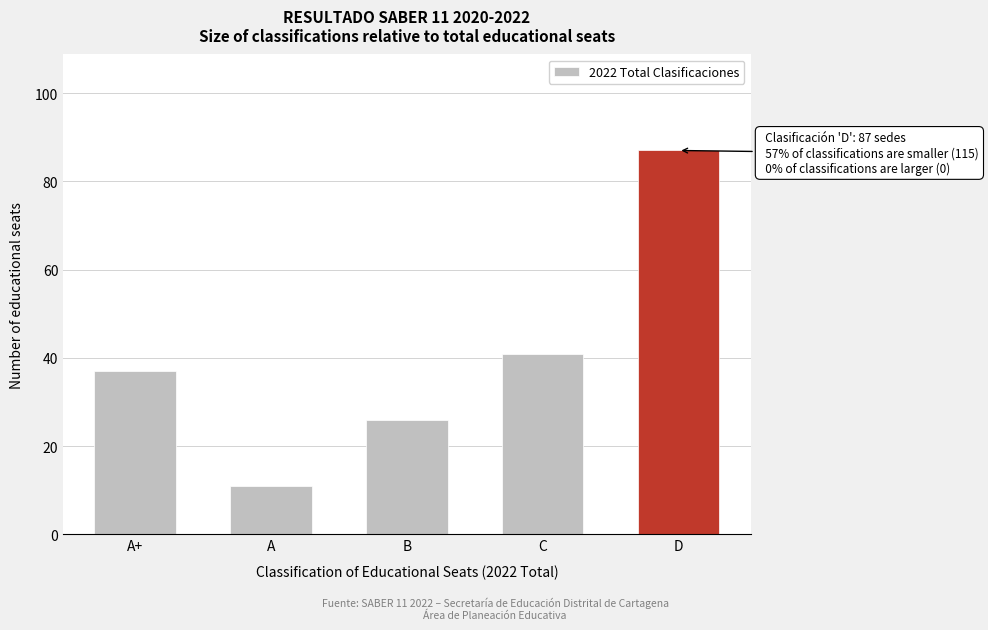

Reading right to left, what are all the values shown in this chart?

D=87	C=41	B=26	A=11	A+=37